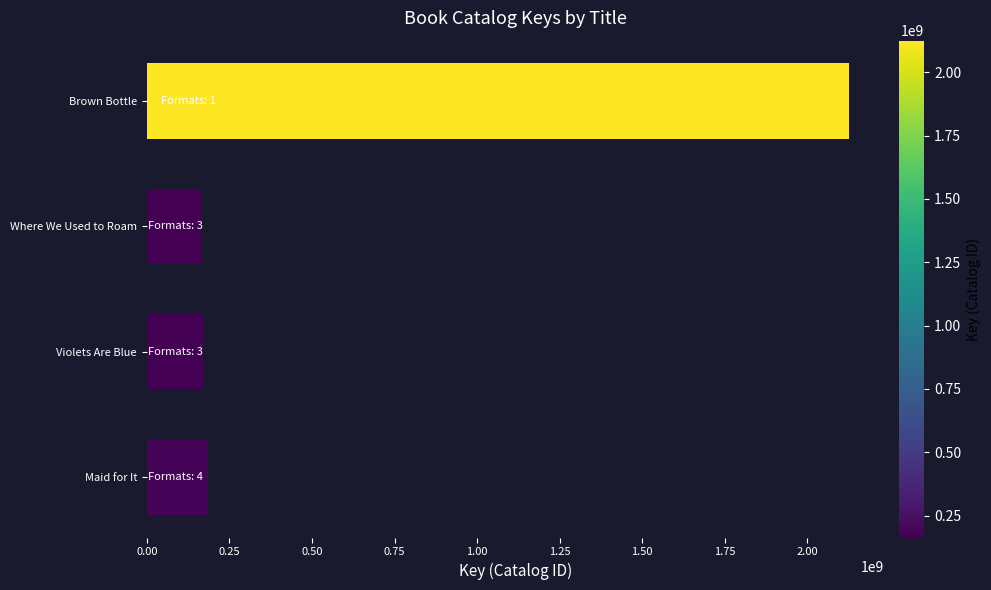

What is the approximate value at Violets Are Blue?

168873401